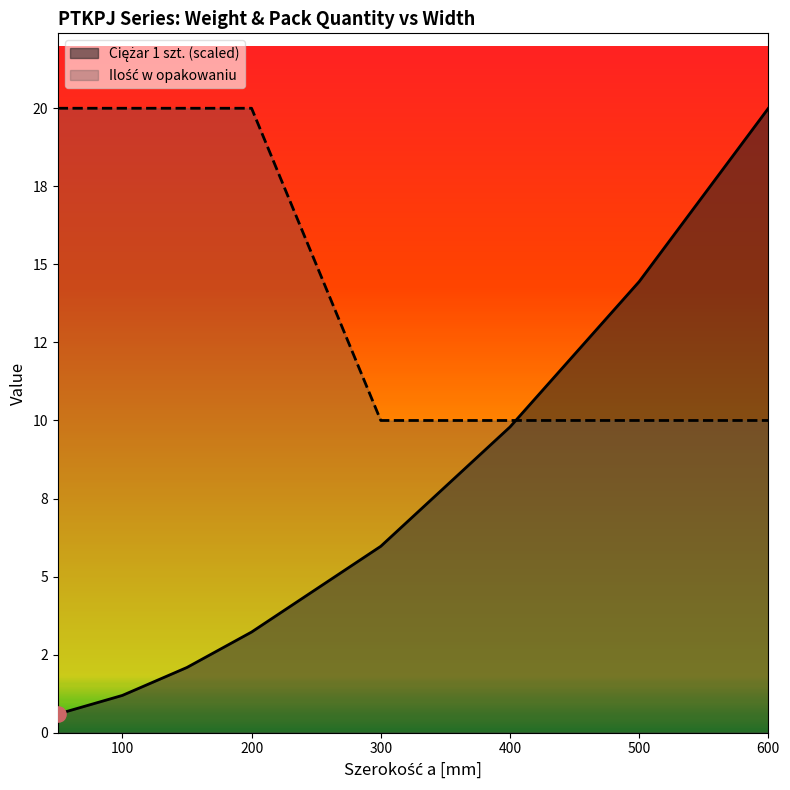

What is the total value across all series at 100?

21.2